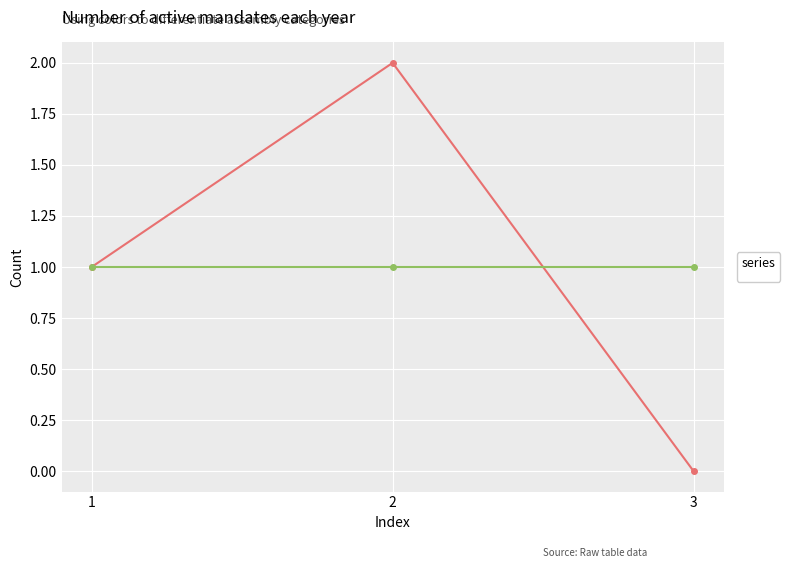

List the labels in order of value, largest first.

2, 1, 3